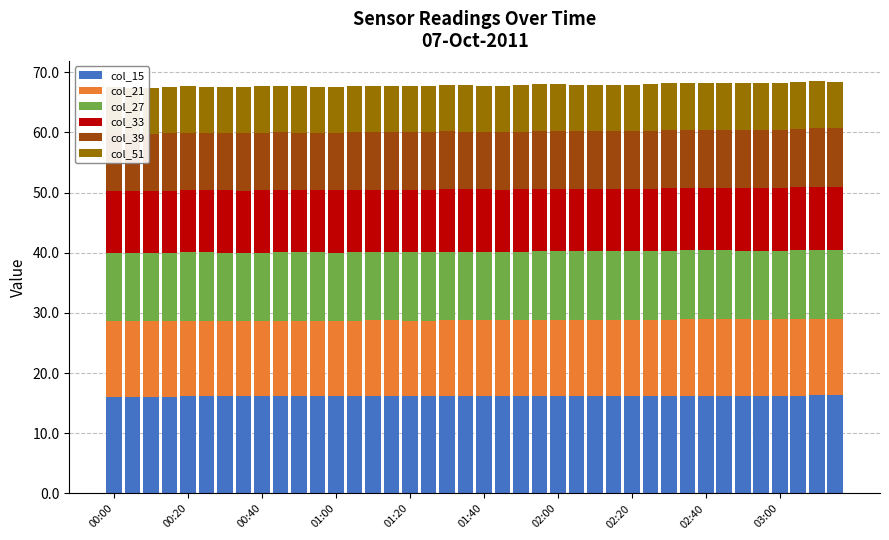

What is the sum of all col_15 values?

647.8